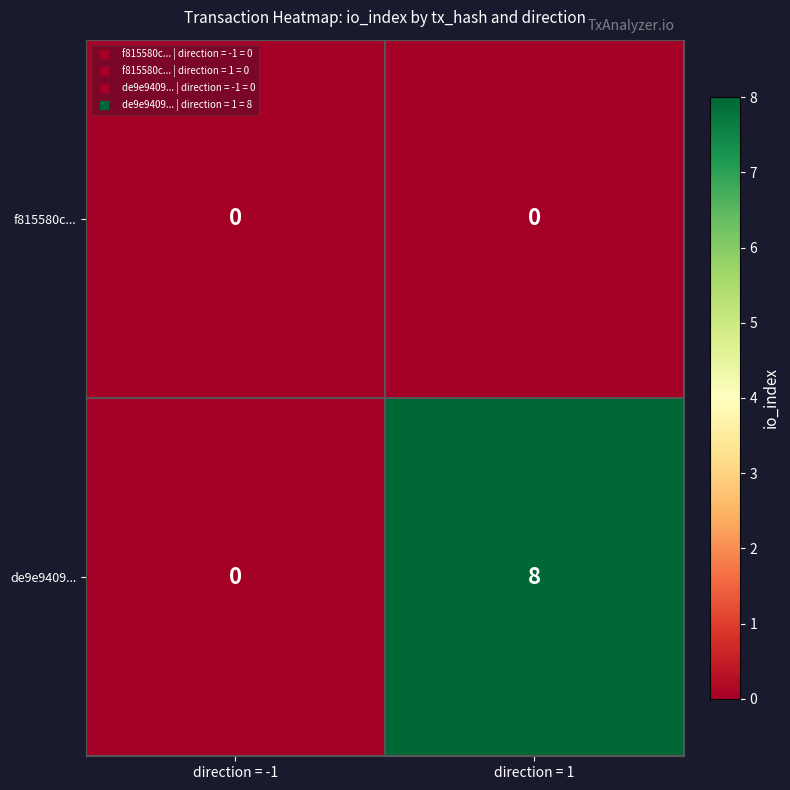

Reading left to right, list all the values displayed in this chart.

f815580c...: direction = -1=0	direction = 1=0
de9e9409...: direction = -1=0	direction = 1=8